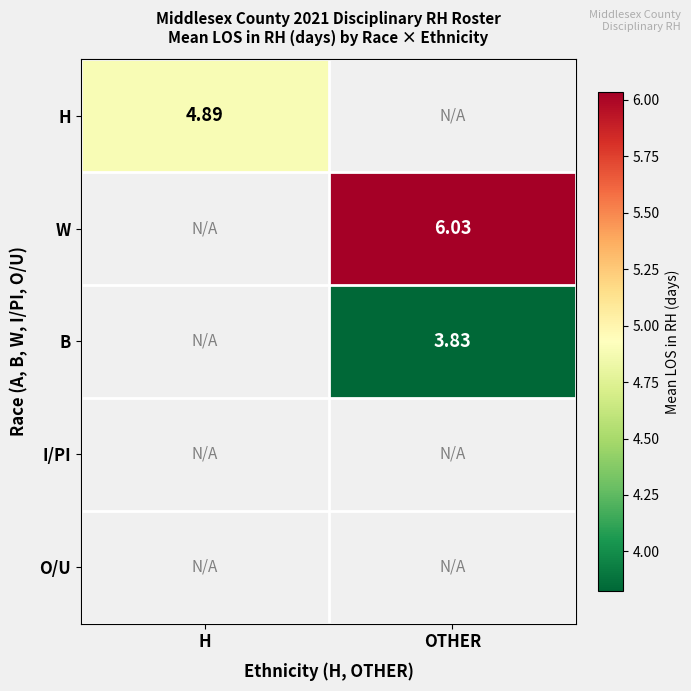

List the labels in order of I/PI value, smallest first.

H, OTHER